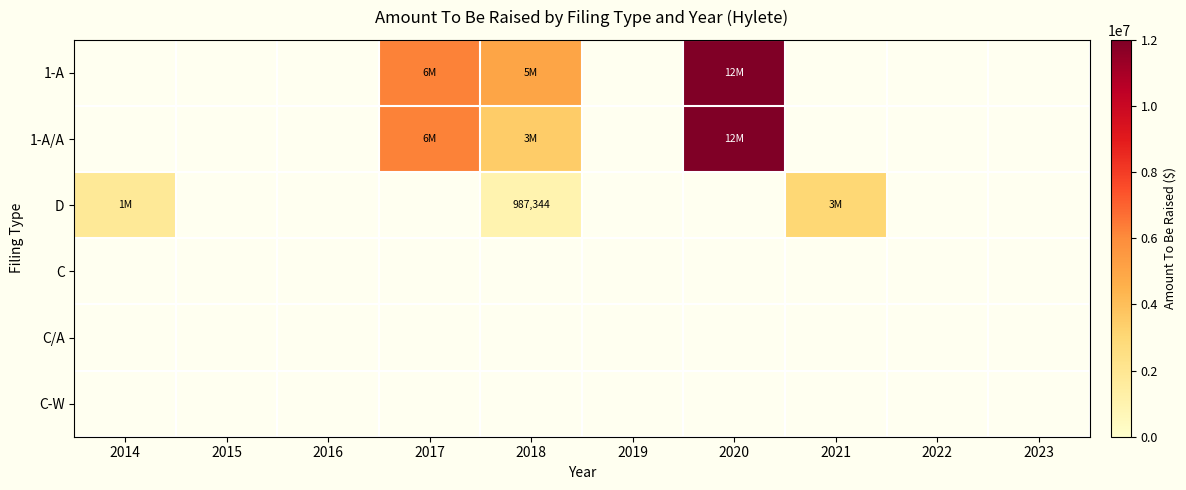

How many data points does each series have?

10